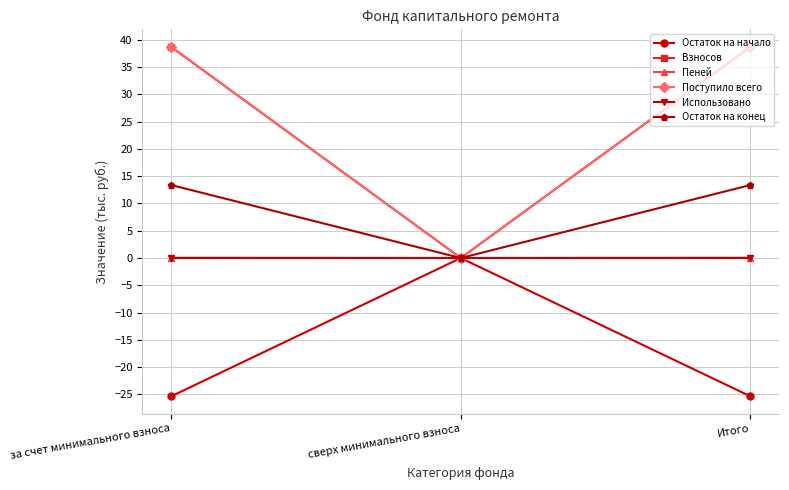

Which series has the largest range (max minus min)?

Поступило всего